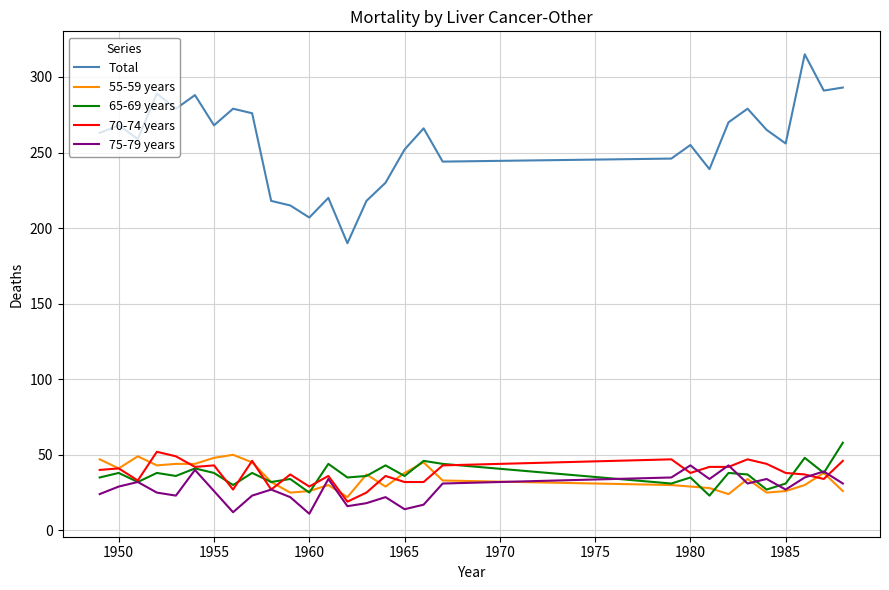

Which series has the widest spread of values?

Total